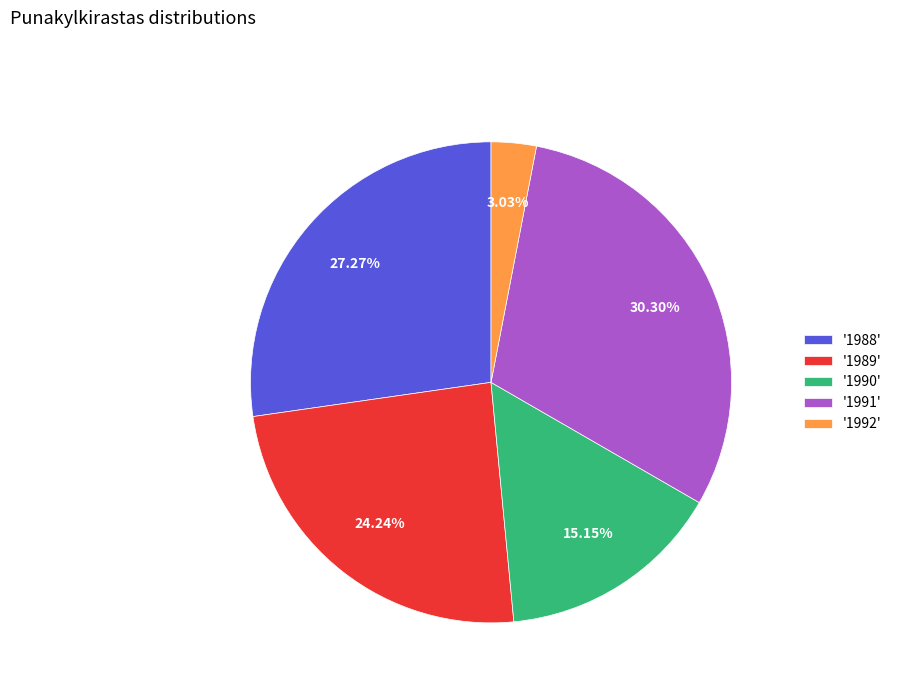

Do '1990' and '1988' together represent more than half of the pie?

No